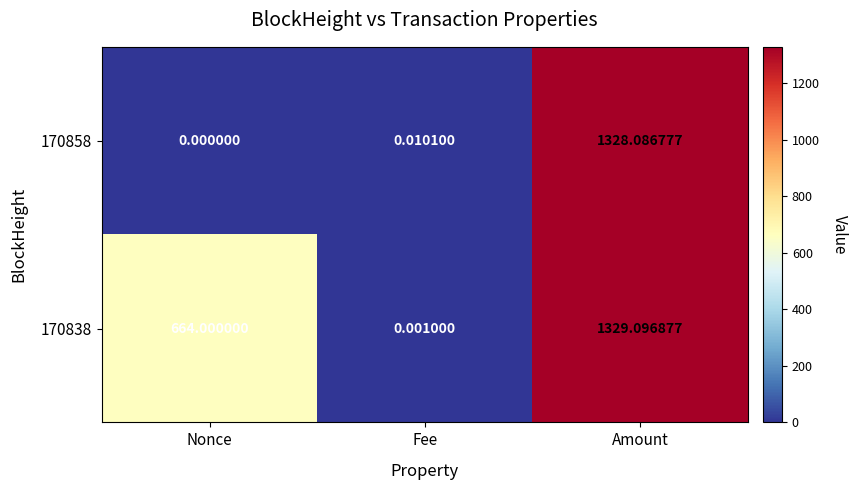

At how many categories does at least one series exceed 1202?

1